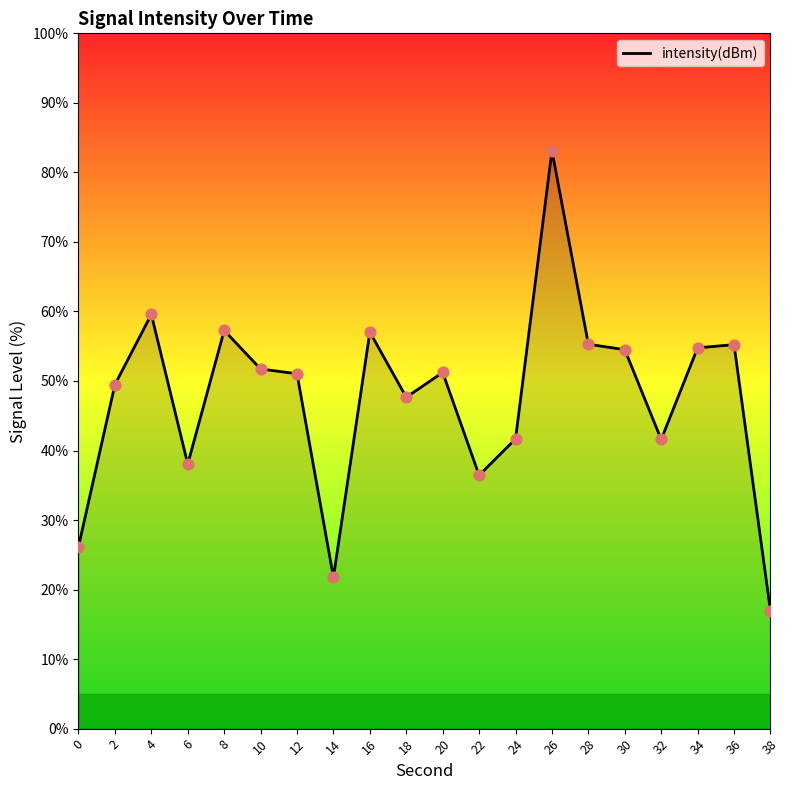

Between 6 and 36, which is larger?

36